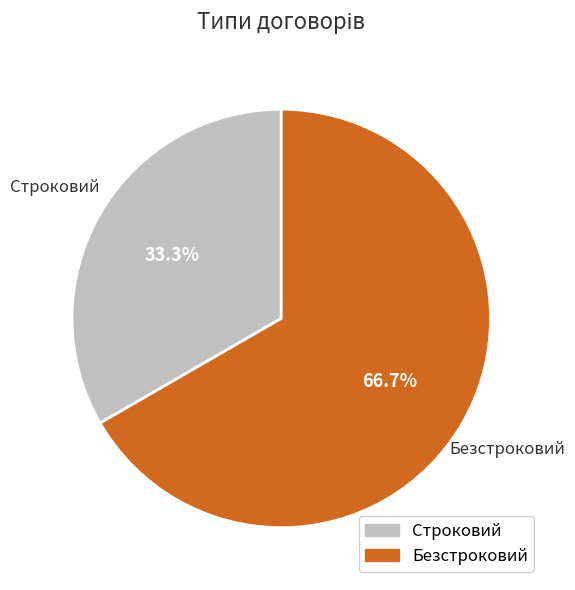

Is there any slice that represents more than half of the pie?

Yes